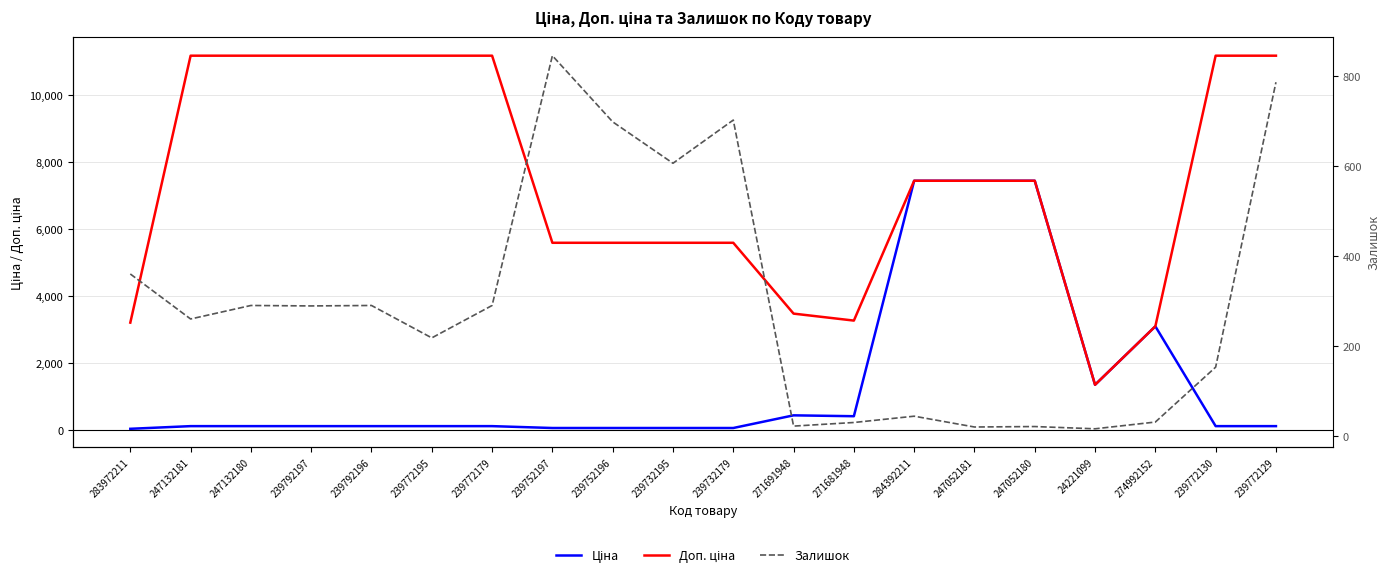

How many lines are shown in the chart?

3